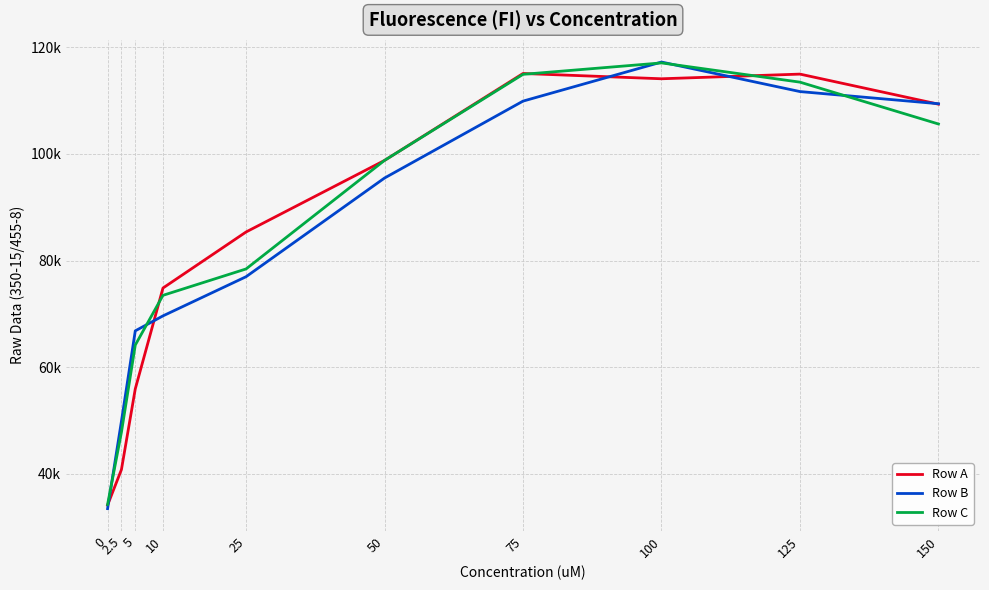

How many interior local valleys does the Row A series have?

1